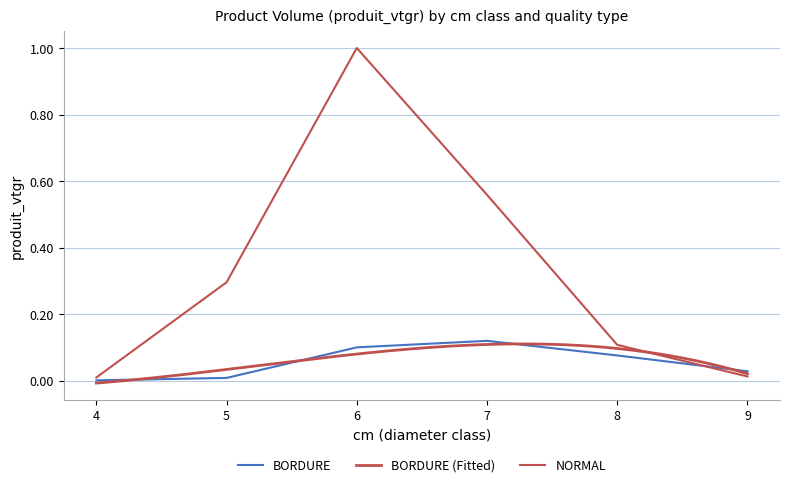

At which label does NORMAL reach its minimum?

4